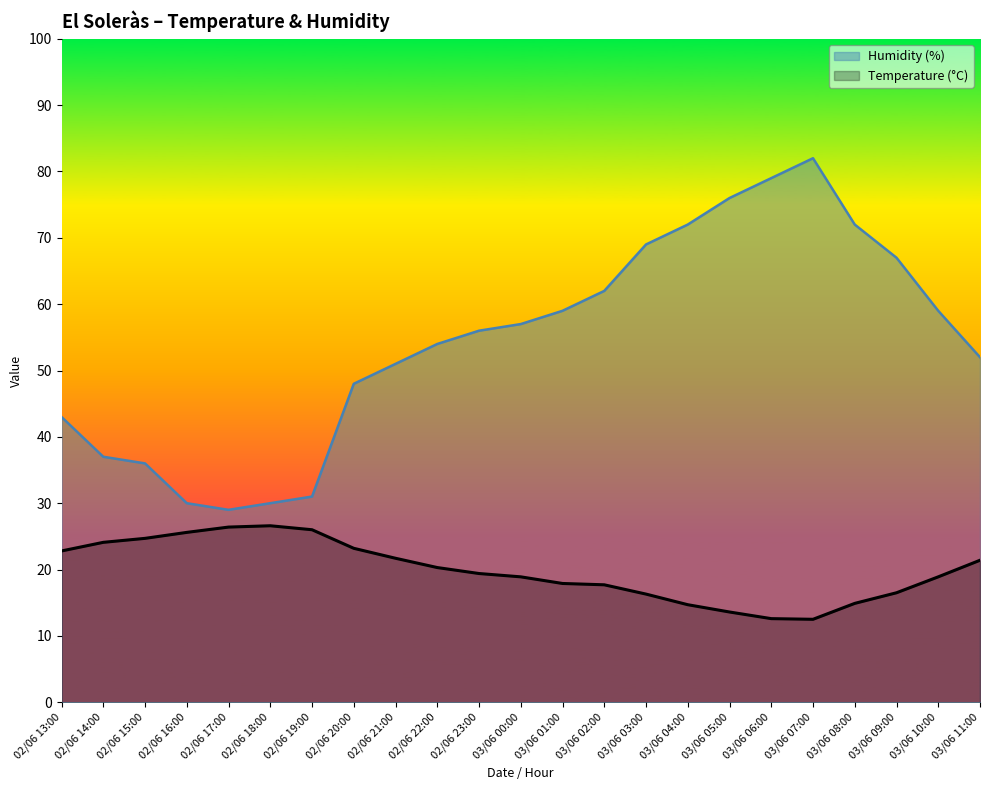

Reading left to right, transcribe all the data shown in this chart.

Temperature (°C): 22.8	24.1	24.7	25.6	26.4	26.6	26.0	23.2	21.7	20.3	19.4	18.9	17.9	17.7	16.3	14.7	13.6	12.6	12.5	14.9	16.5	18.9	21.4
Humidity (%): 43.0	37.0	36.0	30.0	29.0	30.0	31.0	48.0	51.0	54.0	56.0	57.0	59.0	62.0	69.0	72.0	76.0	79.0	82.0	72.0	67.0	59.0	52.0